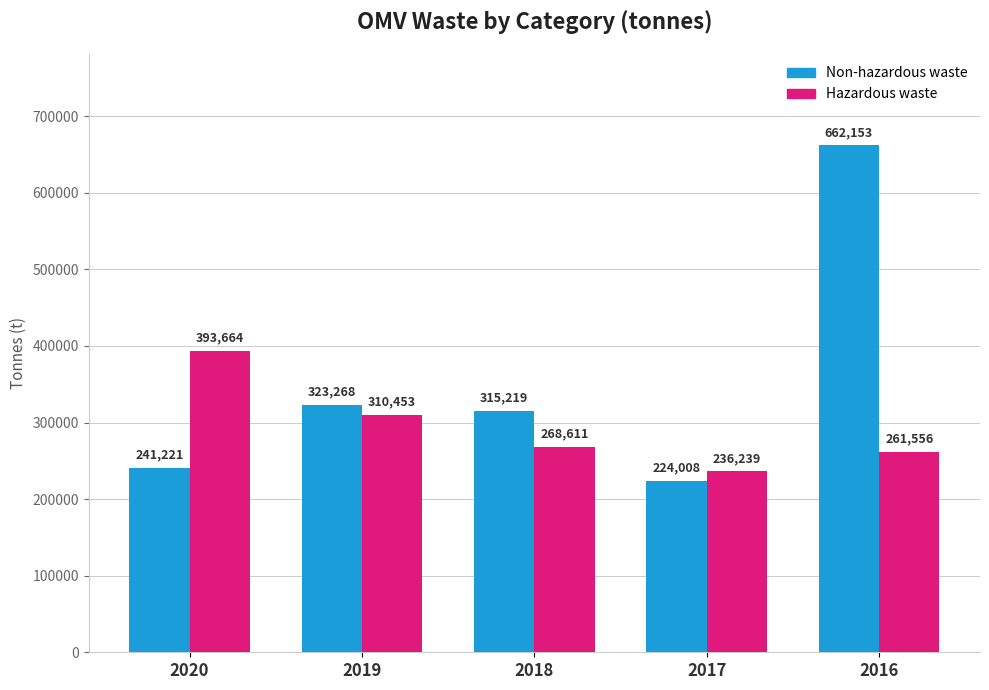

Between 2020 and 2019, which series saw the biggest shift?

Hazardous waste